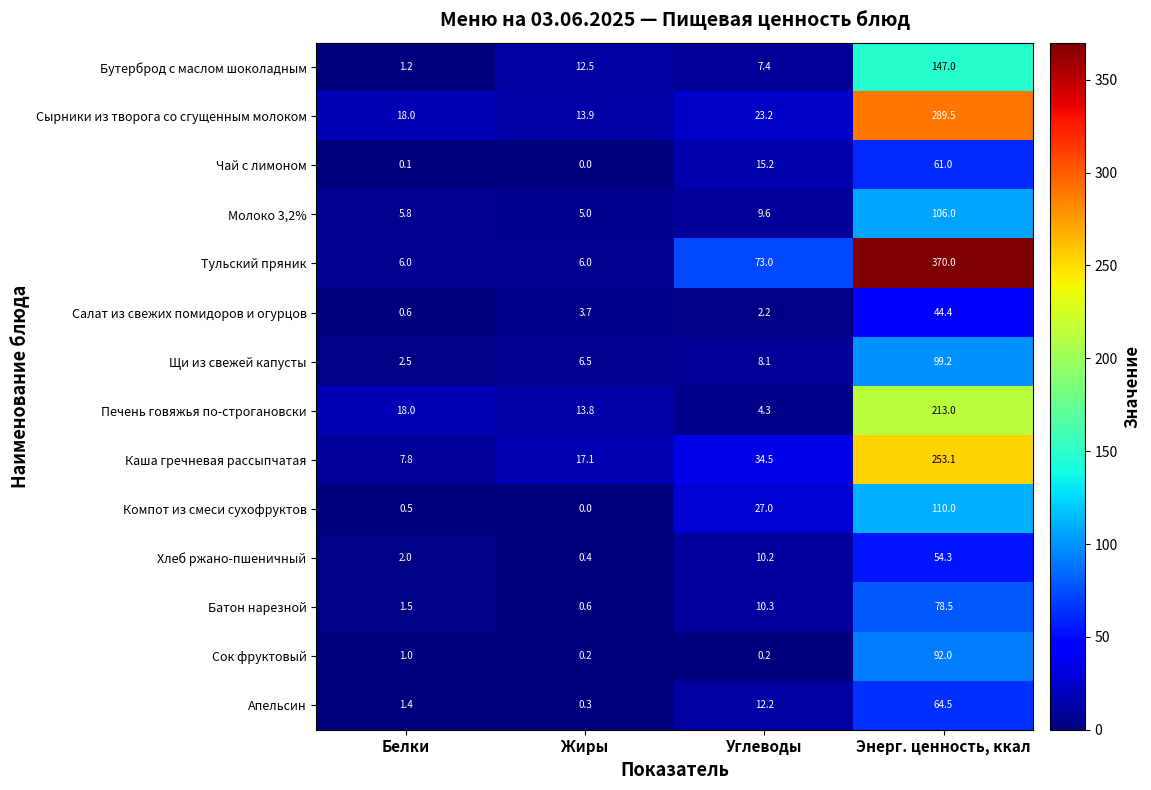

What is the maximum value shown in the chart?

370.0